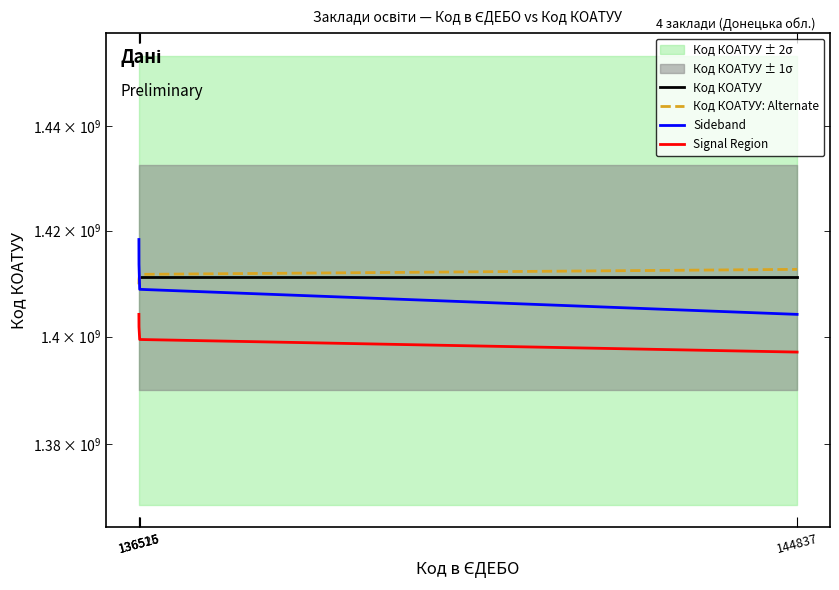

Rank the series at 136525 from highest to lowest value.

Код КОАТУУ: Alternate, Код КОАТУУ, Sideband, Signal Region